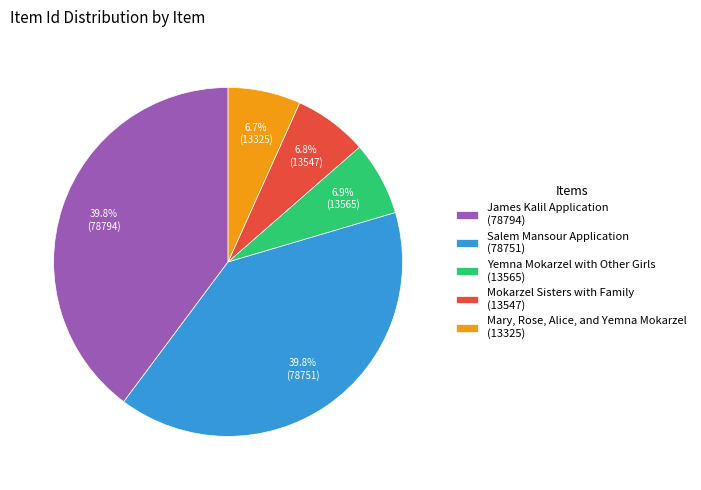

Approximately how many times larger is the value at Mokarzel Sisters with Family (13547) compared to Yemna Mokarzel with Other Girls (13565)?

1.0